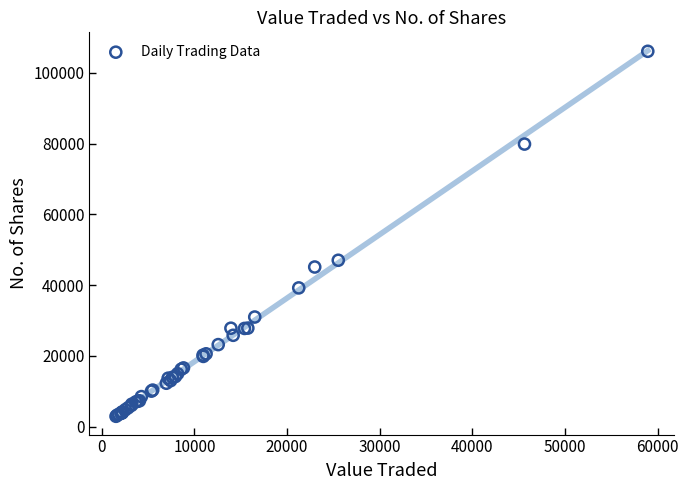

What Y value in the scatter plot is closest to 54529?

47049